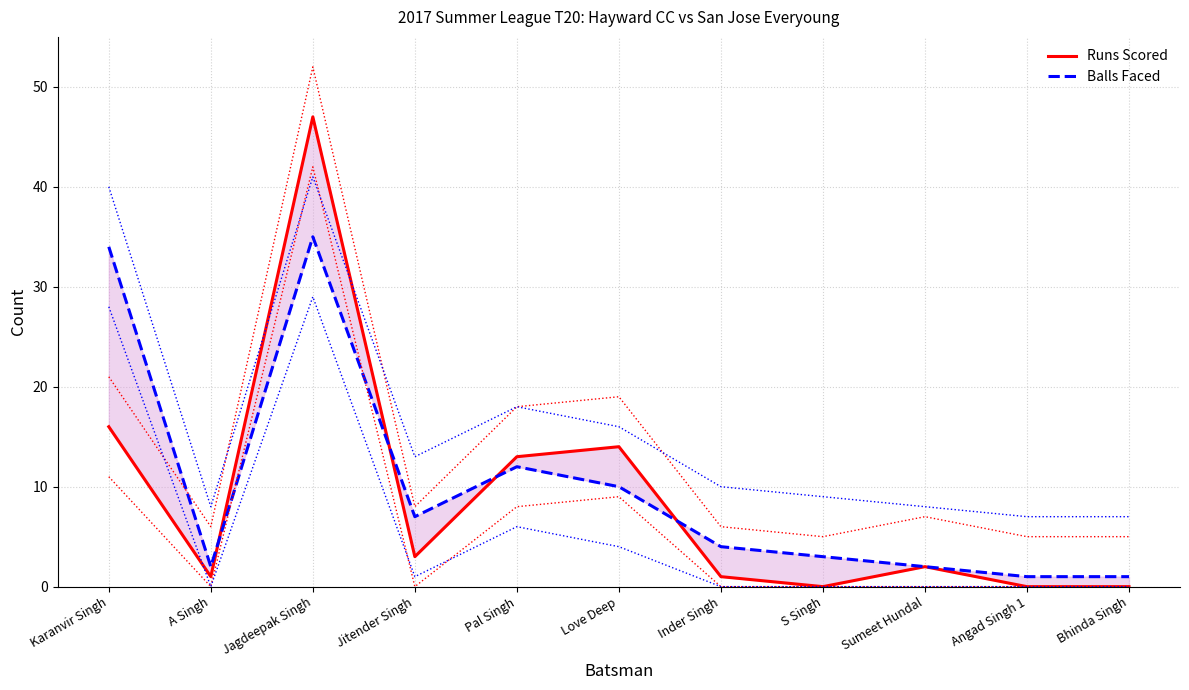

Reading right to left, list all the values displayed in this chart.

Runs Scored: Bhinda Singh=0	Angad Singh 1=0	Sumeet Hundal=2	S Singh=0	Inder Singh=1	Love Deep=14	Pal Singh=13	Jitender Singh=3	Jagdeepak Singh=47	A Singh=1	Karanvir Singh=16
Balls Faced: Bhinda Singh=1	Angad Singh 1=1	Sumeet Hundal=2	S Singh=3	Inder Singh=4	Love Deep=10	Pal Singh=12	Jitender Singh=7	Jagdeepak Singh=35	A Singh=2	Karanvir Singh=34